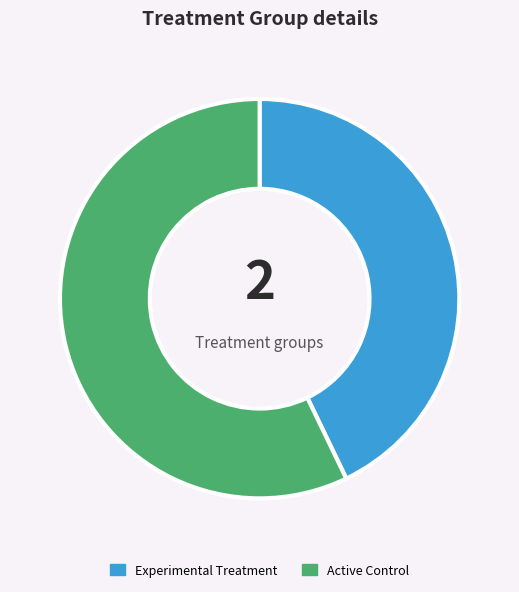

Count the number of slices in the pie.

2